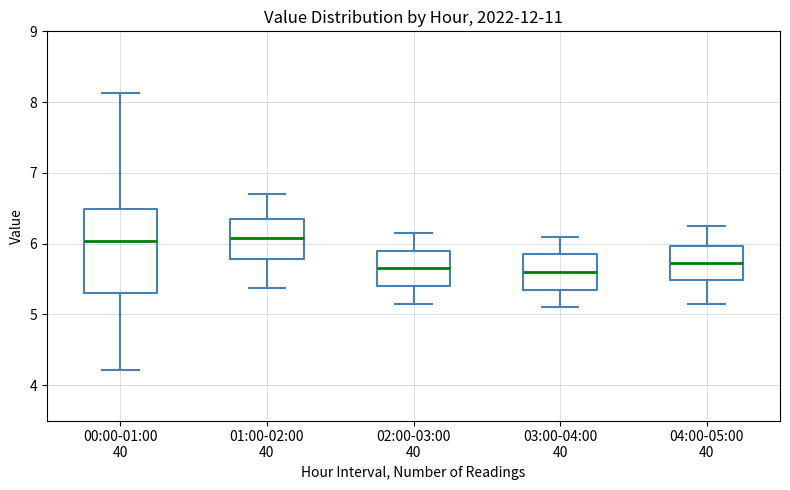

Reading left to right, read every box against the y-axis: the position of its median line, the range the box covers, and the ends of its whiskers. The values are not printed on the chart, so give them approximately, as read against the axis.

00:00-01:00 40: median 6.0, box 5.3 to 6.5, whiskers 4.2 to 8.1
01:00-02:00 40: median 6.1, box 5.8 to 6.4, whiskers 5.4 to 6.7
02:00-03:00 40: median 5.7, box 5.4 to 5.9, whiskers 5.2 to 6.2
03:00-04:00 40: median 5.6, box 5.4 to 5.9, whiskers 5.1 to 6.1
04:00-05:00 40: median 5.7, box 5.5 to 6.0, whiskers 5.2 to 6.3